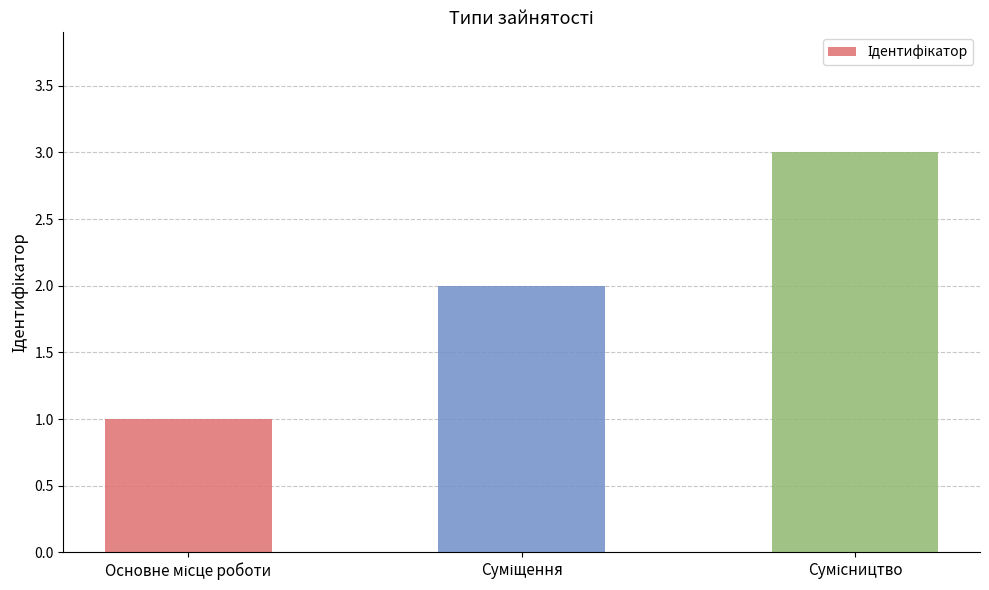

What is the greatest value displayed?

3